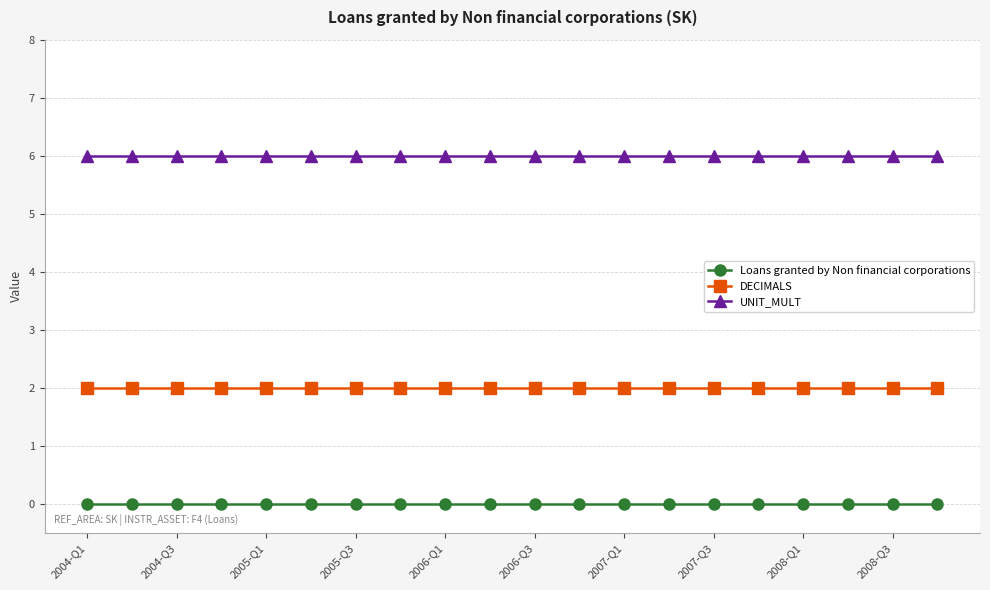

True or false: Loans granted by Non financial corporations and UNIT_MULT cross at least once.

False